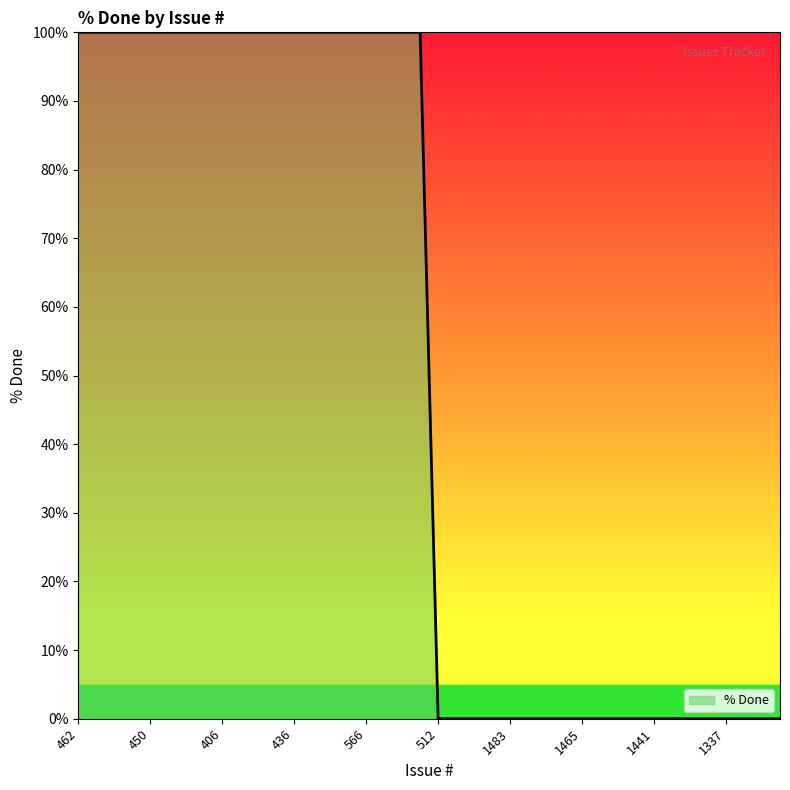

What is the difference between the maximum and minimum values?

100